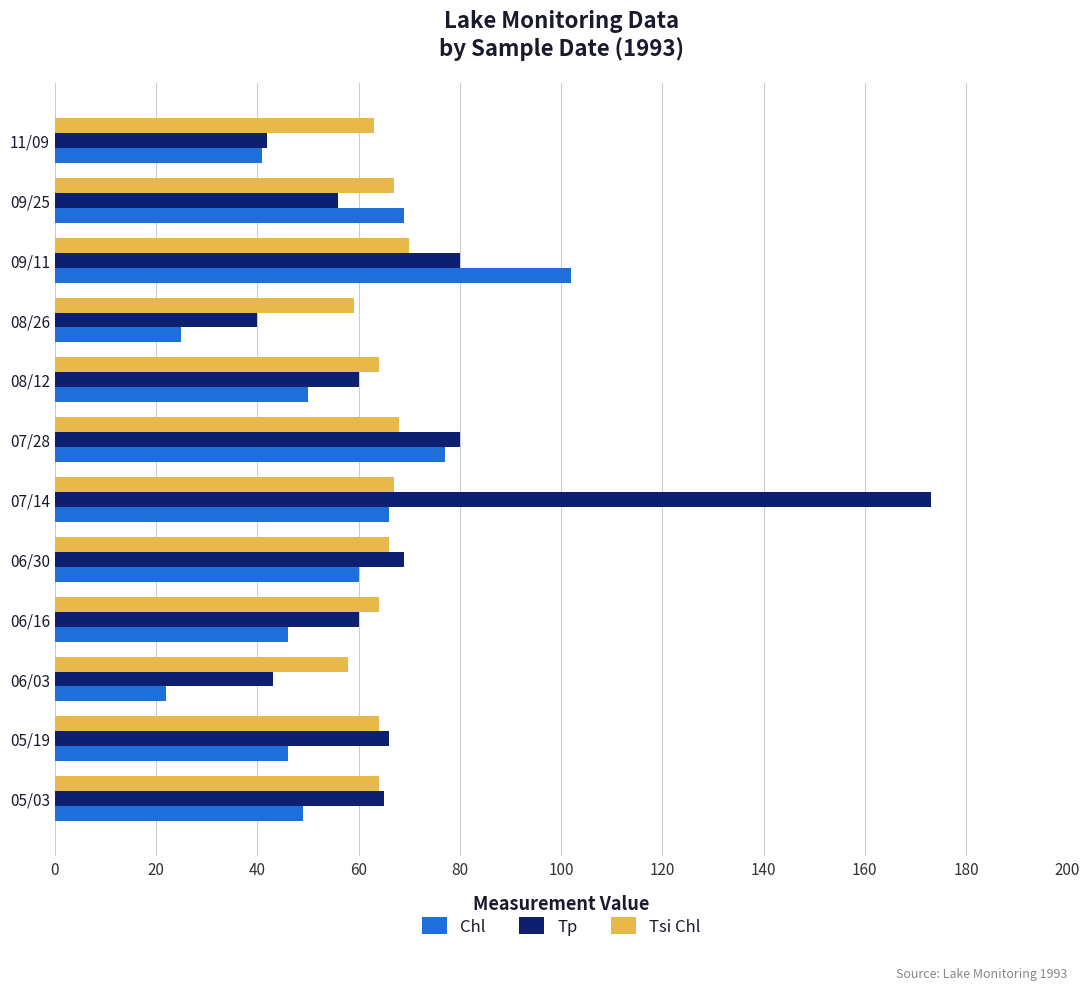

Is it true that Tsi Chl equals 68 at 07/28?

True